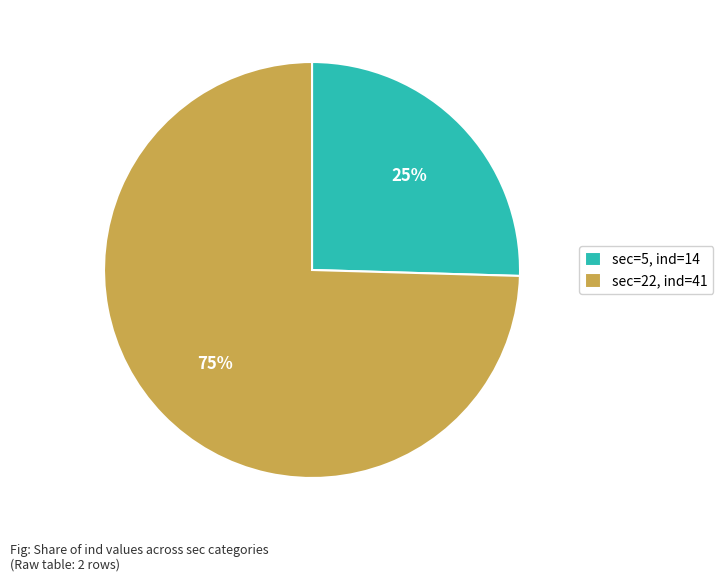

To the nearest percent, what percentage of the pie is sec=5, ind=14?

25%